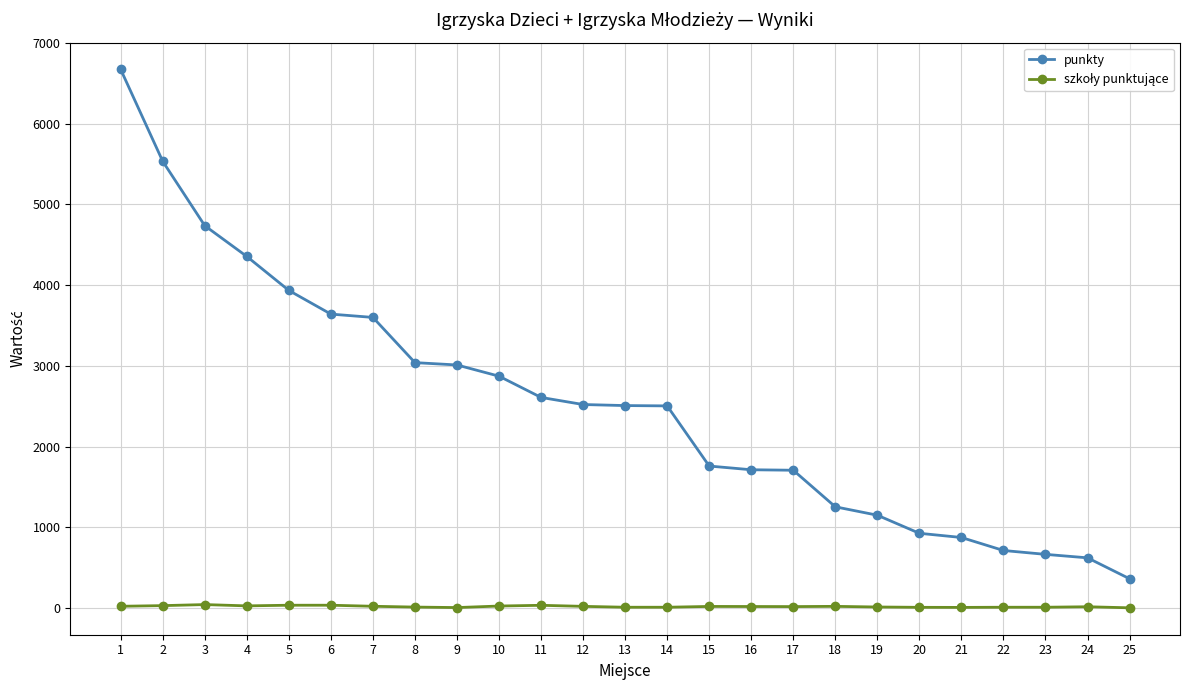

Does the chart have visible grid lines?

Yes